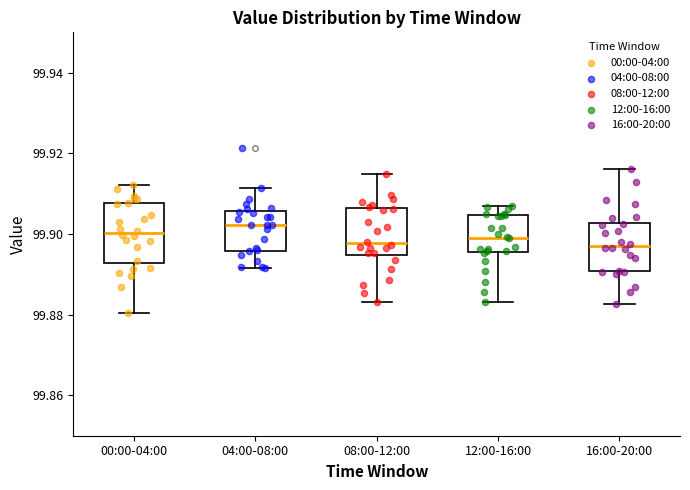

Reading left to right, read every box against the y-axis: the position of its median line, the range the box covers, and the ends of its whiskers. The values are not printed on the chart, so give them approximately, as read against the axis.

00:00-04:00: median 99.900, box 99.892 to 99.908, whiskers 99.880 to 99.912
04:00-08:00: median 99.902, box 99.896 to 99.906, whiskers 99.892 to 99.912
08:00-12:00: median 99.898, box 99.894 to 99.906, whiskers 99.884 to 99.914
12:00-16:00: median 99.900, box 99.896 to 99.904, whiskers 99.884 to 99.906
16:00-20:00: median 99.898, box 99.890 to 99.902, whiskers 99.882 to 99.916